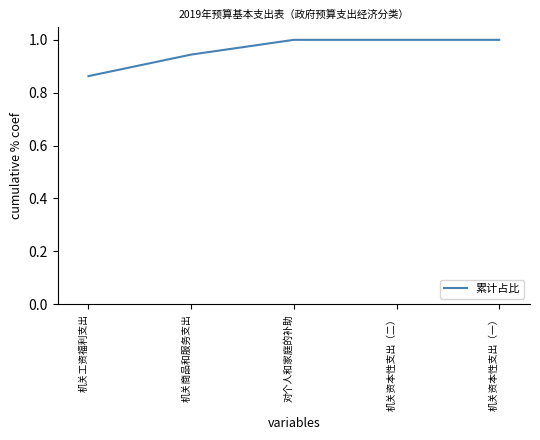

Which label corresponds to the smallest value in the chart?

机关工资福利支出